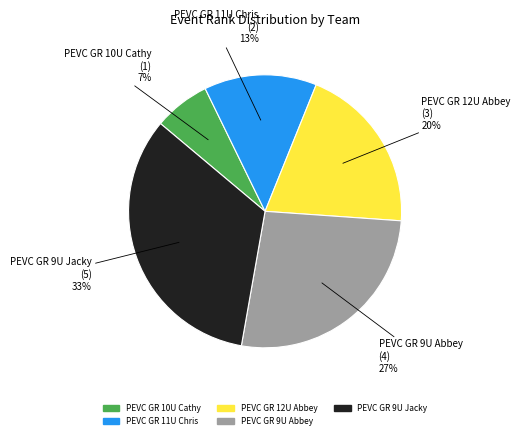

To the nearest percent, what percentage of the pie is PEVC GR 9U Abbey?

27%